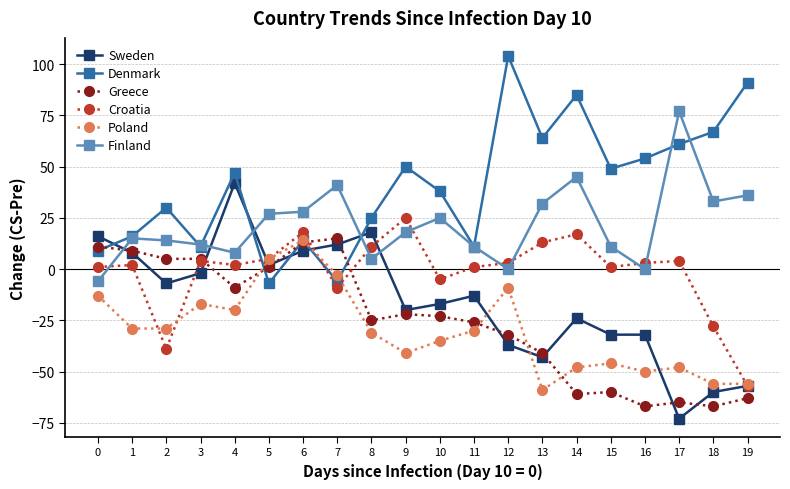

Reading left to right, list all the values displayed in this chart.

Sweden: 0=16	1=8	2=-7	3=-2	4=42	5=2	6=9	7=12	8=18	9=-20	10=-17	11=-13	12=-37	13=-43	14=-24	15=-32	16=-32	17=-73	18=-60	19=-57
Denmark: 0=9	1=16	2=30	3=11	4=47	5=-7	6=14	7=-6	8=25	9=50	10=38	11=11	12=104	13=64	14=85	15=49	16=54	17=61	18=67	19=91
Greece: 0=11	1=9	2=5	3=5	4=-9	5=1	6=13	7=15	8=-25	9=-22	10=-23	11=-26	12=-32	13=-41	14=-61	15=-60	16=-67	17=-65	18=-67	19=-63
Croatia: 0=1	1=2	2=-39	3=4	4=2	5=5	6=18	7=-9	8=11	9=25	10=-5	11=1	12=3	13=13	14=17	15=1	16=3	17=4	18=-28	19=-57
Poland: 0=-13	1=-29	2=-29	3=-17	4=-20	5=5	6=14	7=-3	8=-31	9=-41	10=-35	11=-30	12=-9	13=-59	14=-48	15=-46	16=-50	17=-48	18=-56	19=-56
Finland: 0=-6	1=15	2=14	3=12	4=8	5=27	6=28	7=41	8=5	9=18	10=25	11=11	12=0	13=32	14=45	15=11	16=0	17=77	18=33	19=36